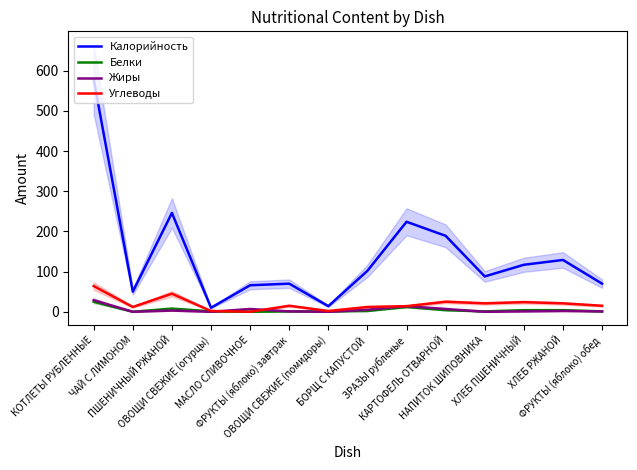

Which series ends up on top after the final intersection of Белки and Жиры?

Белки